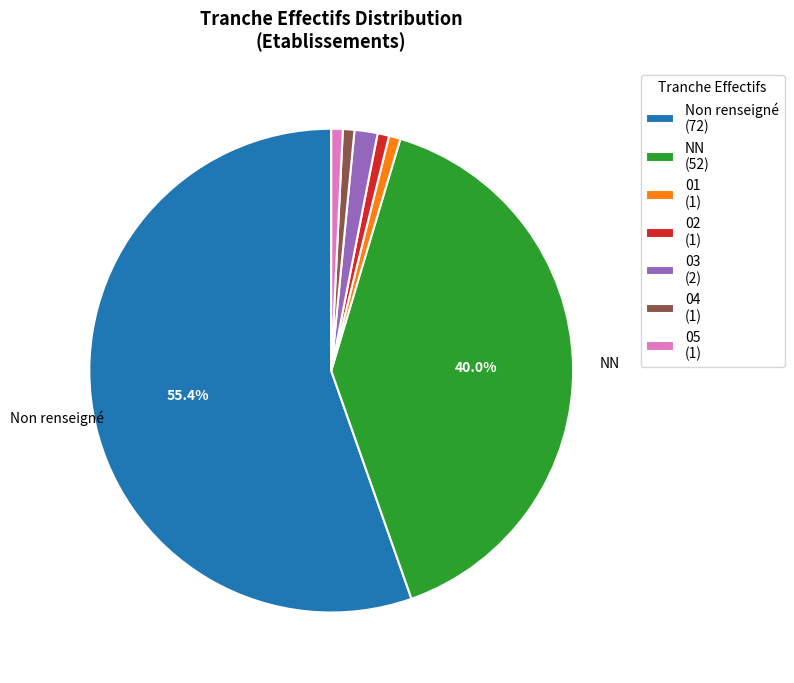

Which slice is the largest?

Non renseigné (72)